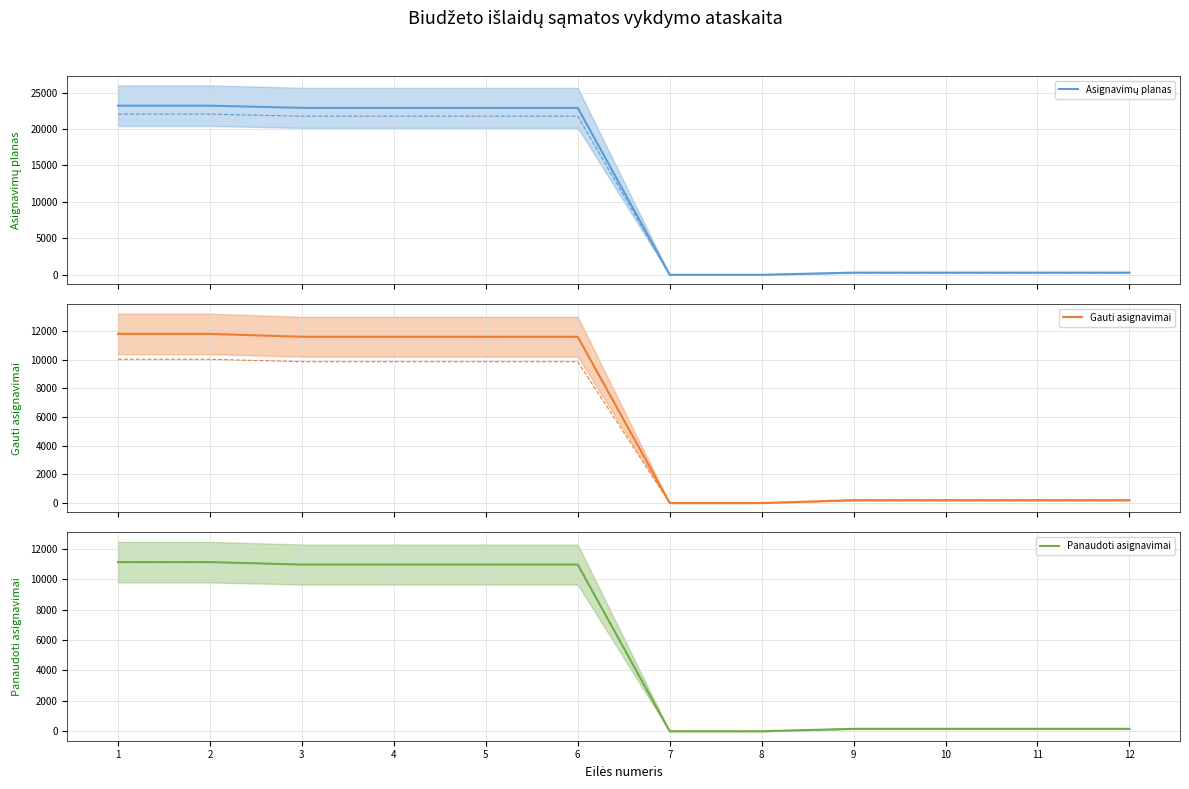

True or false: Asignavimų planas has a value of 146.7 at 12.

False